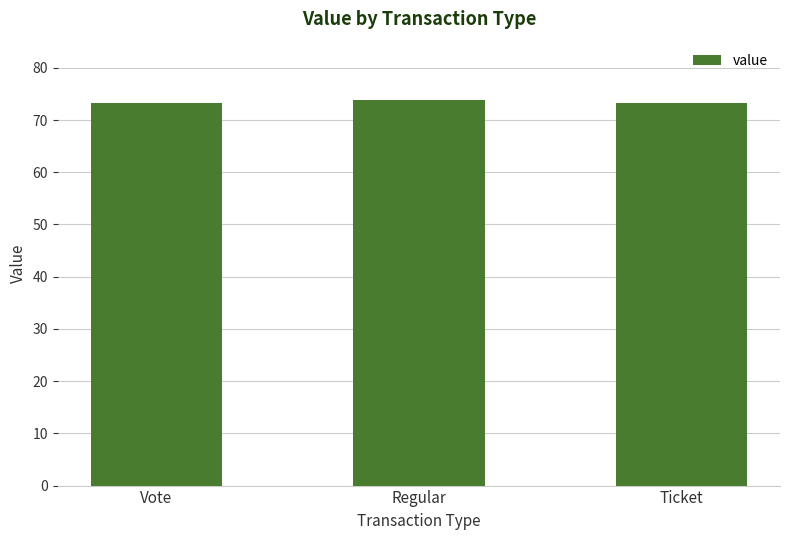

What is the ratio of the value at Regular to the value at Ticket?

1.0